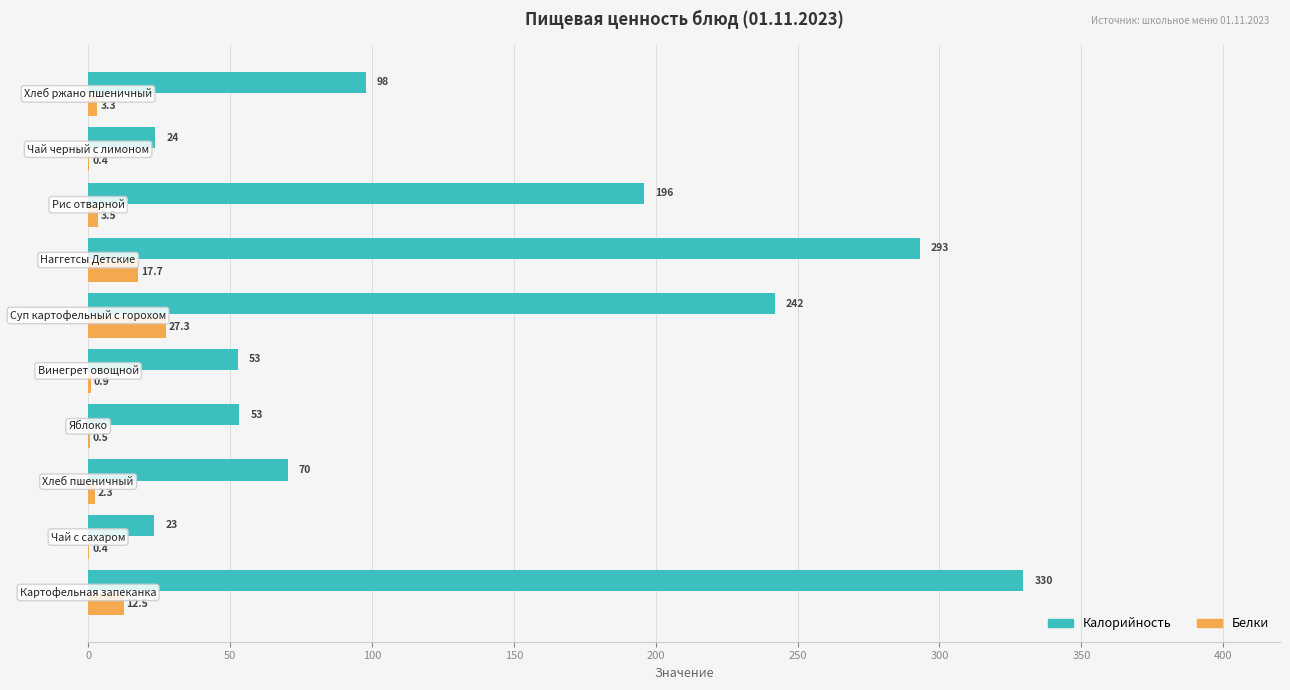

How many categories are shown in the chart?

10